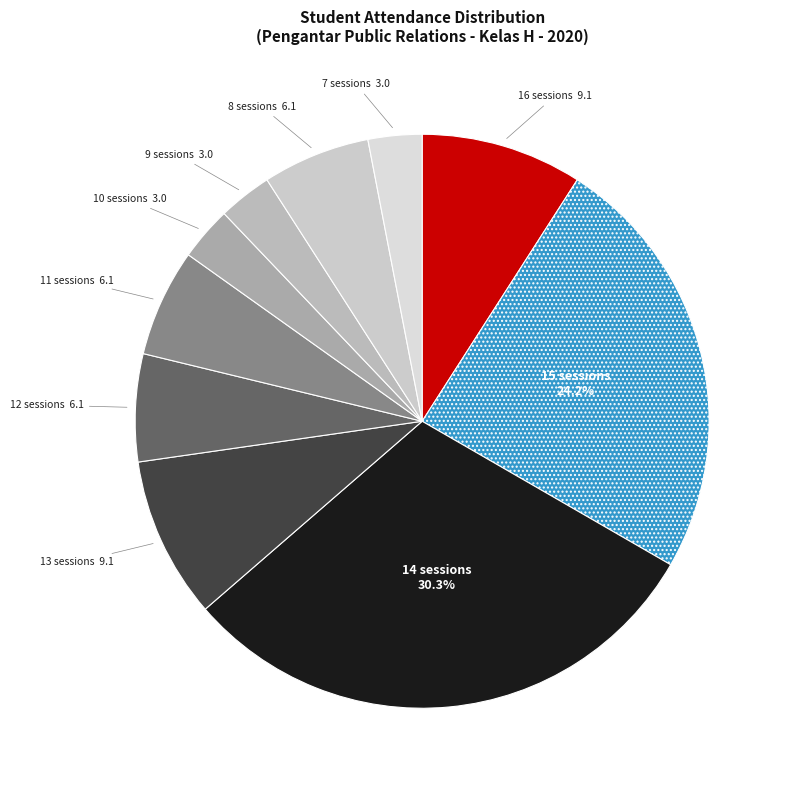

Count the number of slices in the pie.

10